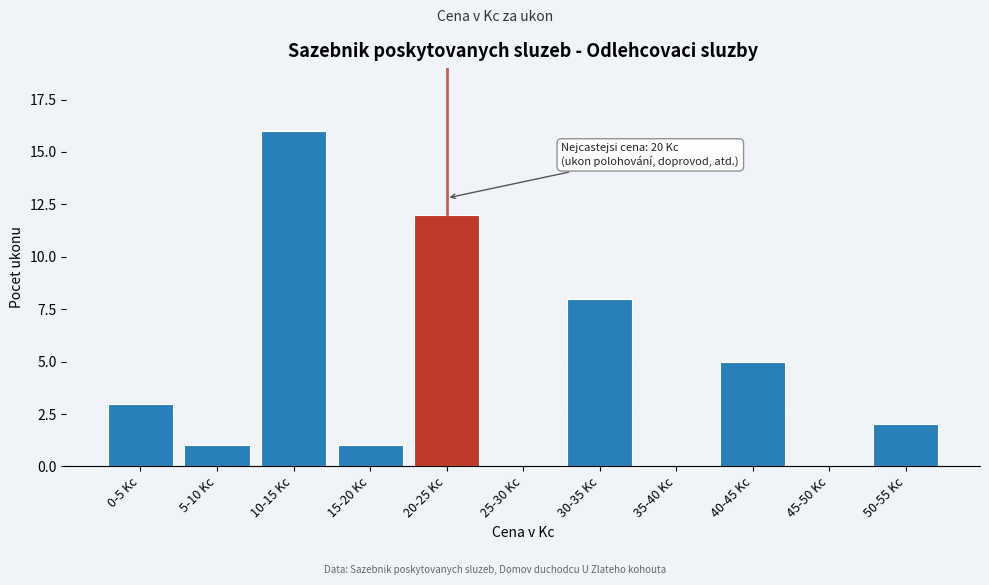

Reading right to left, what are all the values shown in this chart?

50-55 Kc=2	45-50 Kc=0	40-45 Kc=5	35-40 Kc=0	30-35 Kc=8	25-30 Kc=0	20-25 Kc=12	15-20 Kc=1	10-15 Kc=16	5-10 Kc=1	0-5 Kc=3